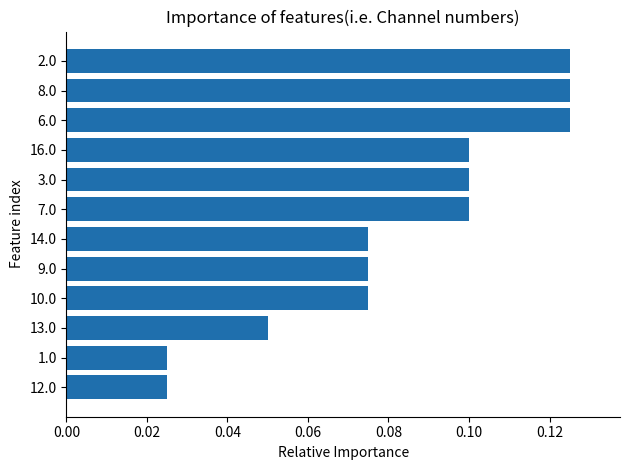

Between 1.0 and 9.0, which is larger?

9.0